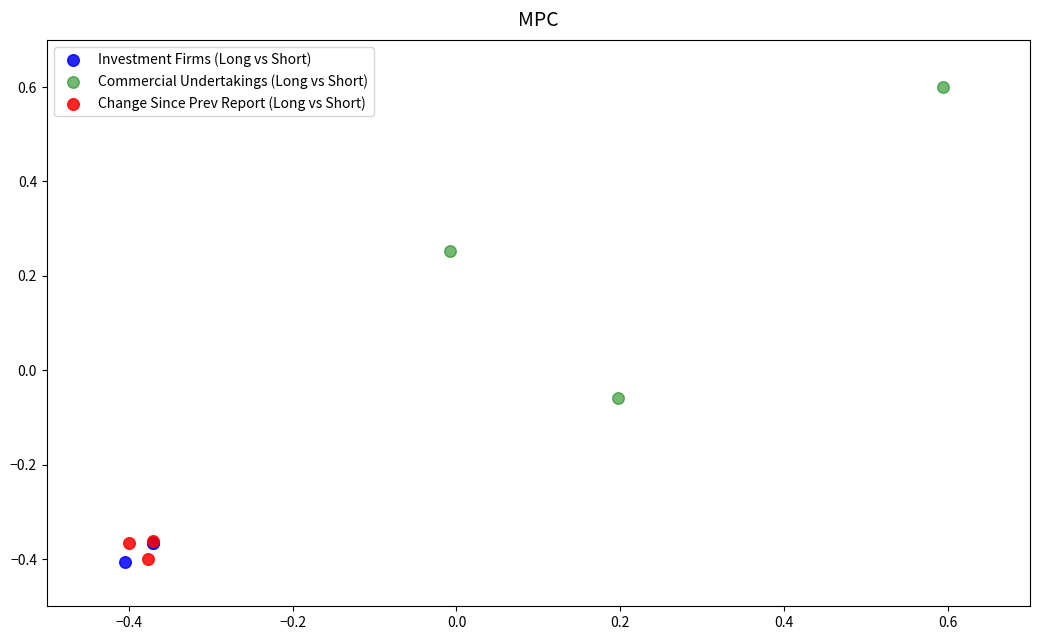

Which series reaches the maximum Y coordinate?

Commercial Undertakings (Long vs Short)